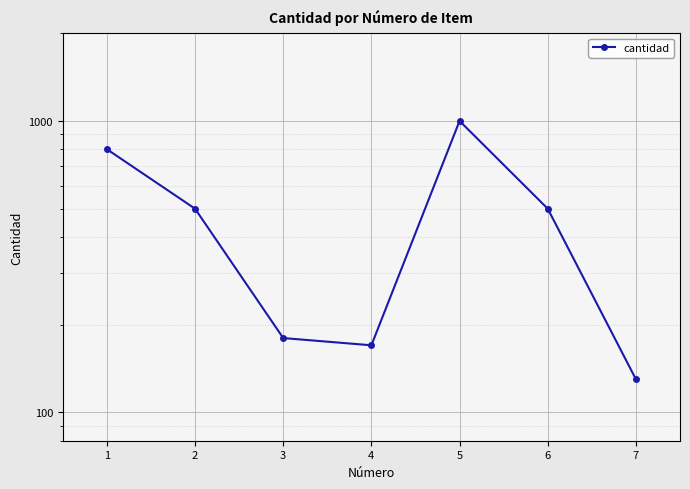

The chart shows a value of 800 at 1. True or false?

True